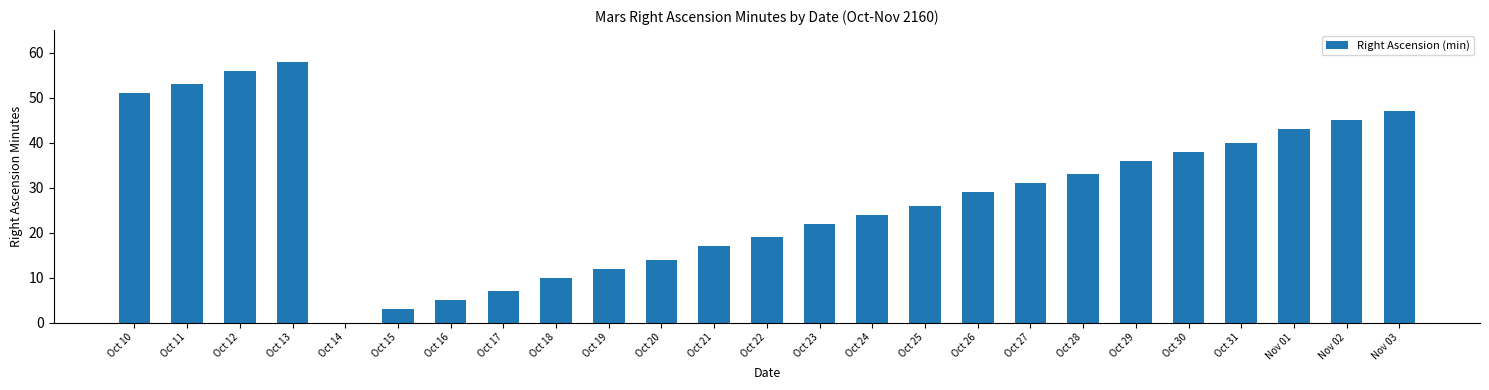

How many positive values are there?

24